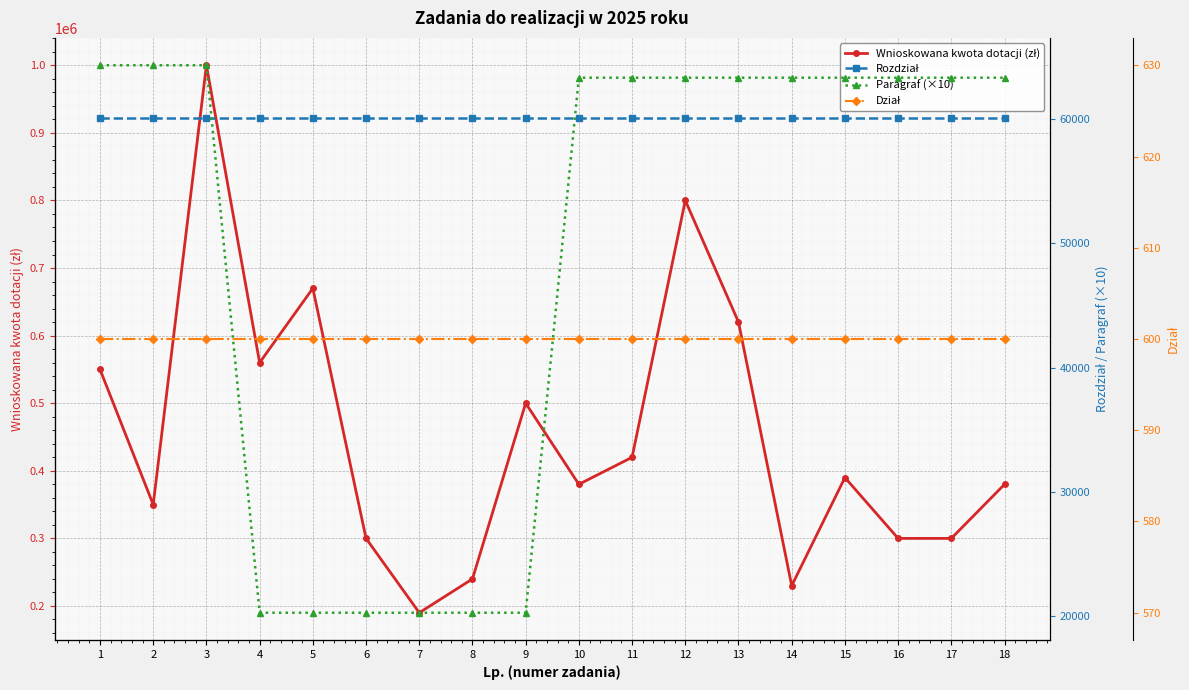

Where do Paragraf (×10) and Rozdział first cross each other?

3 and 4